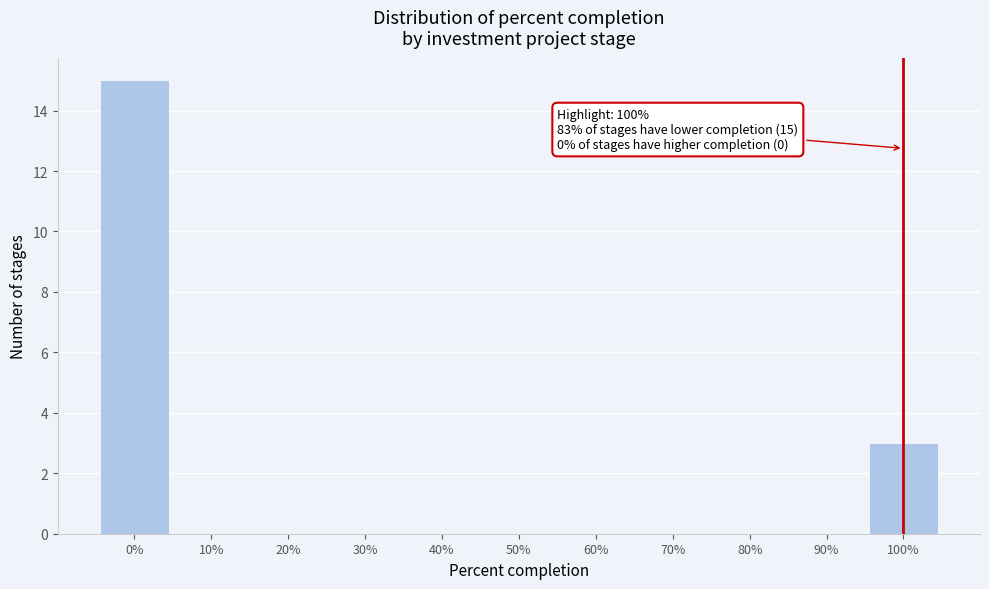

Over which range of the x-axis is the bar tallest?

-5 to 5